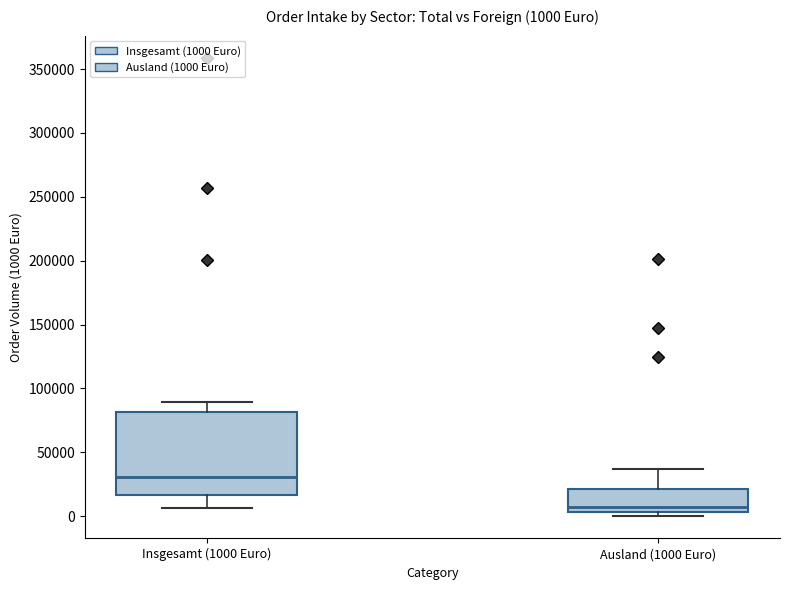

Comparing the boxes themselves (not the whiskers), which one is the tallest?

Insgesamt (1000 Euro)